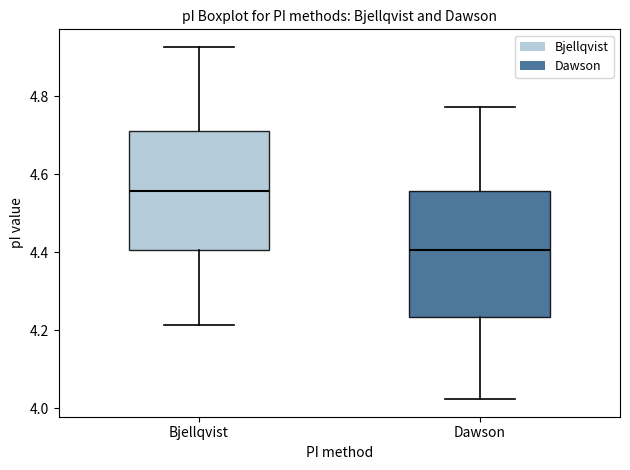

Where is the upper edge of the box for Bjellqvist on the y-axis? The values are not printed on the chart, so give them approximately, as read against the axis.

4.72